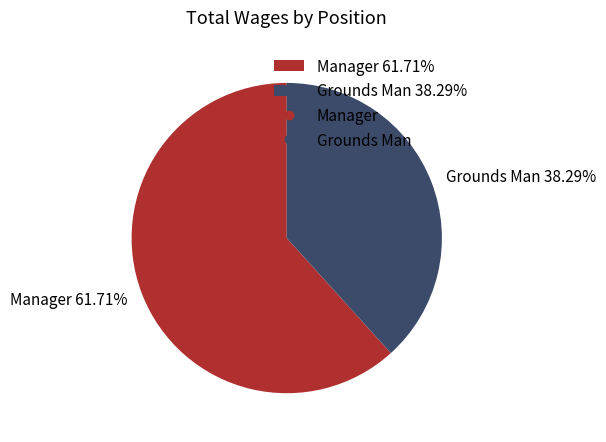

To the nearest percent, what is the difference between the largest and smallest slice percentages?

23%